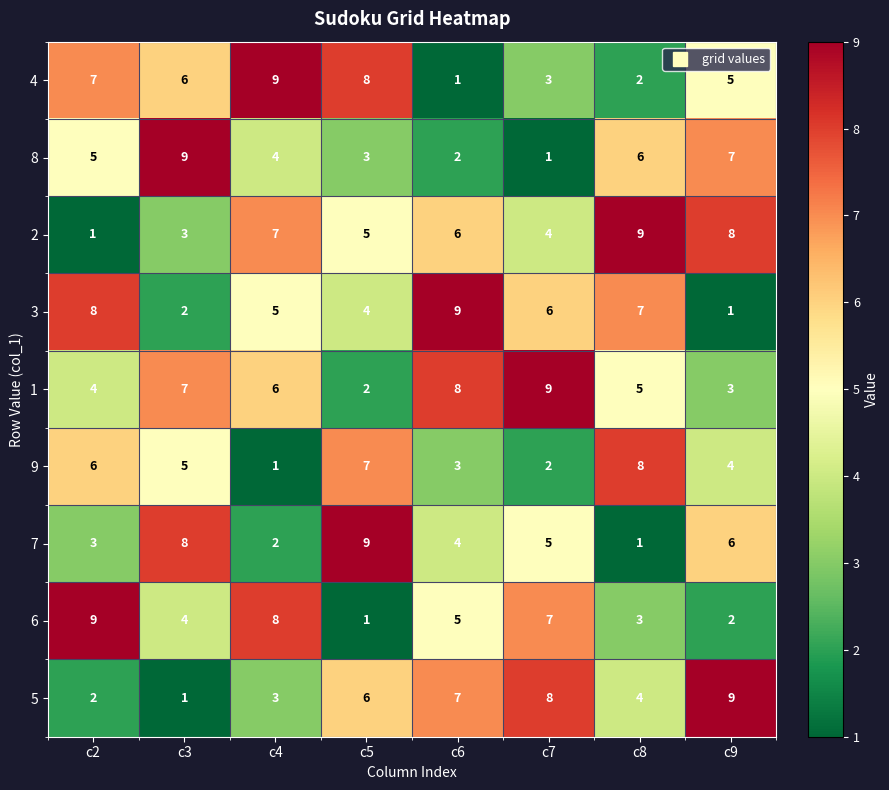

The 7 series shows 6 at c9. True or false?

True